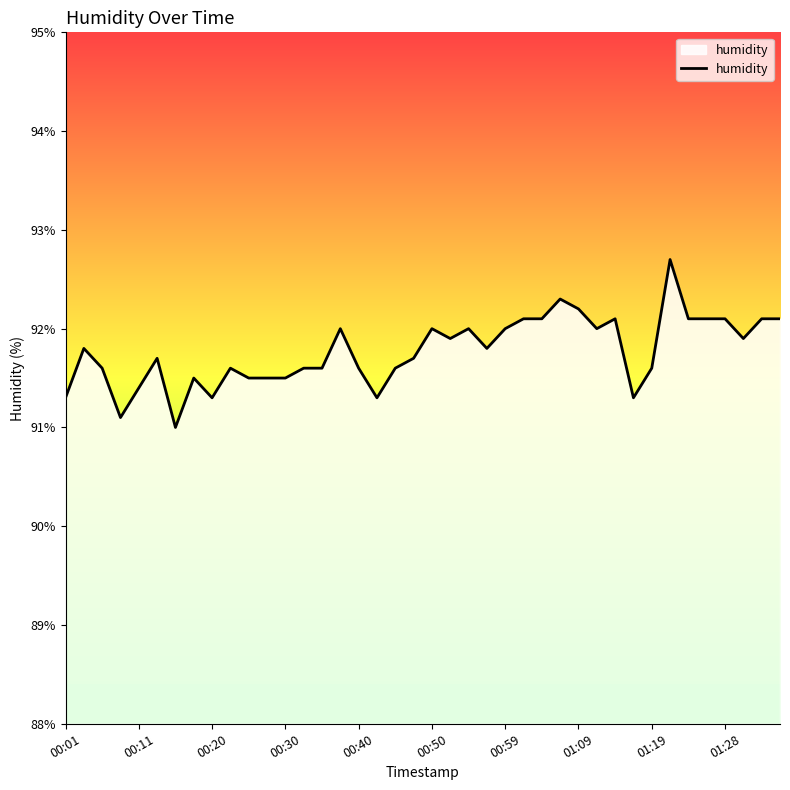

What is the average value?

91.8